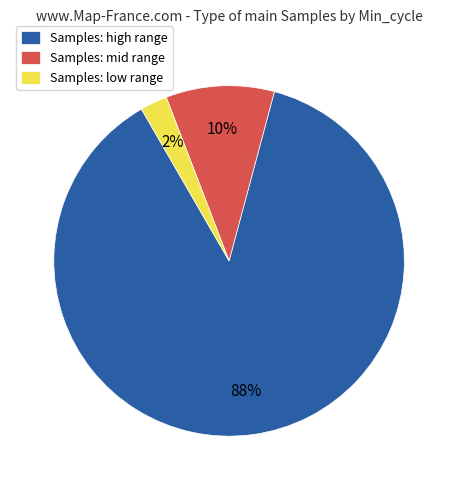

Rank the categories by value from highest to lowest.

Samples: high range, Samples: mid range, Samples: low range